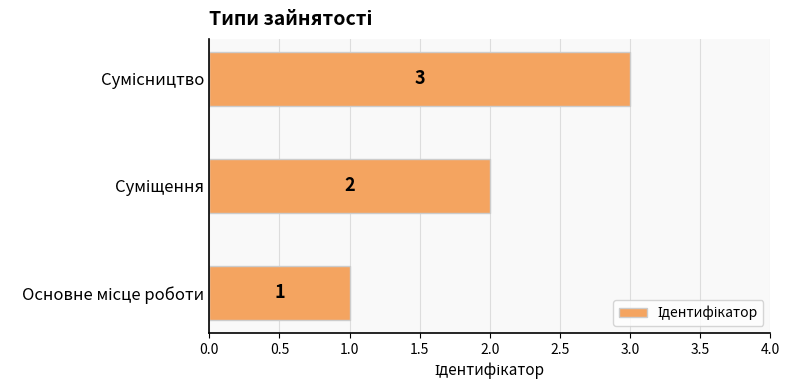

What is the sum of all values?

6